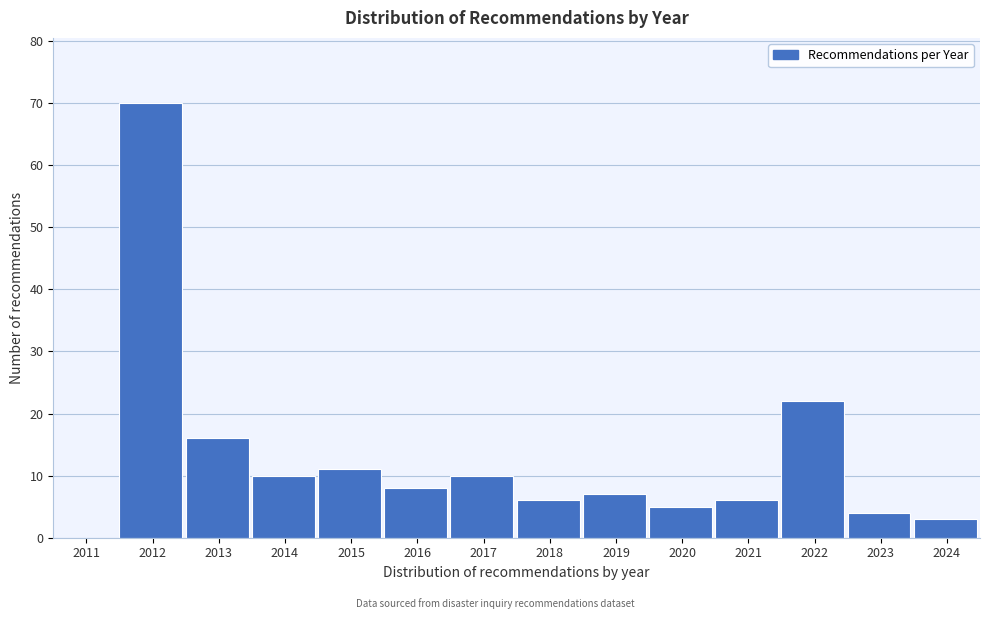

Reading right to left, extract all data points from this chart.

2024=3	2023=4	2022=22	2021=6	2020=5	2019=7	2018=6	2017=10	2016=8	2015=11	2014=10	2013=16	2012=70	2011=0